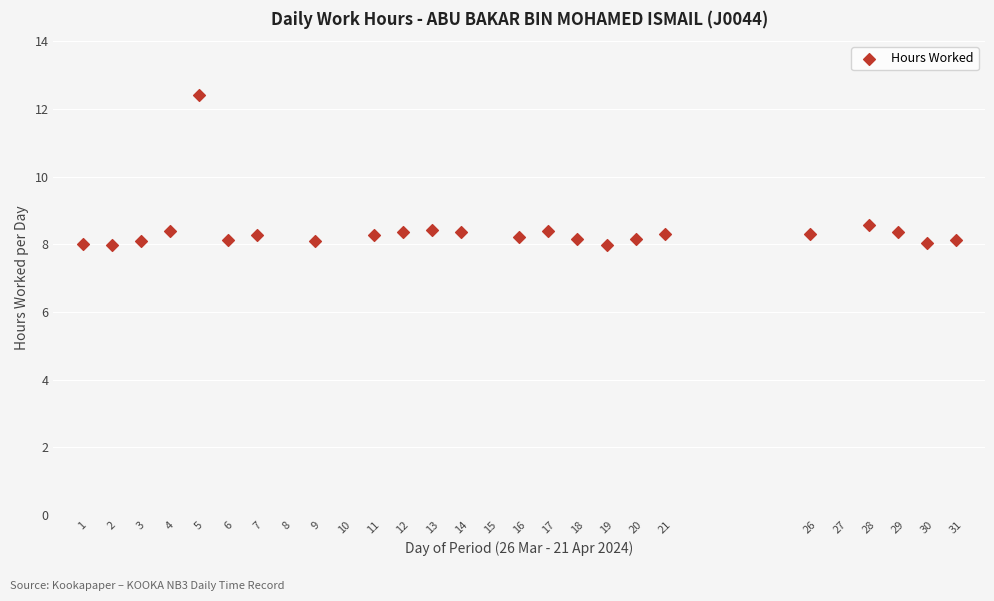

What is the range of X values (max minus min)?

30.0